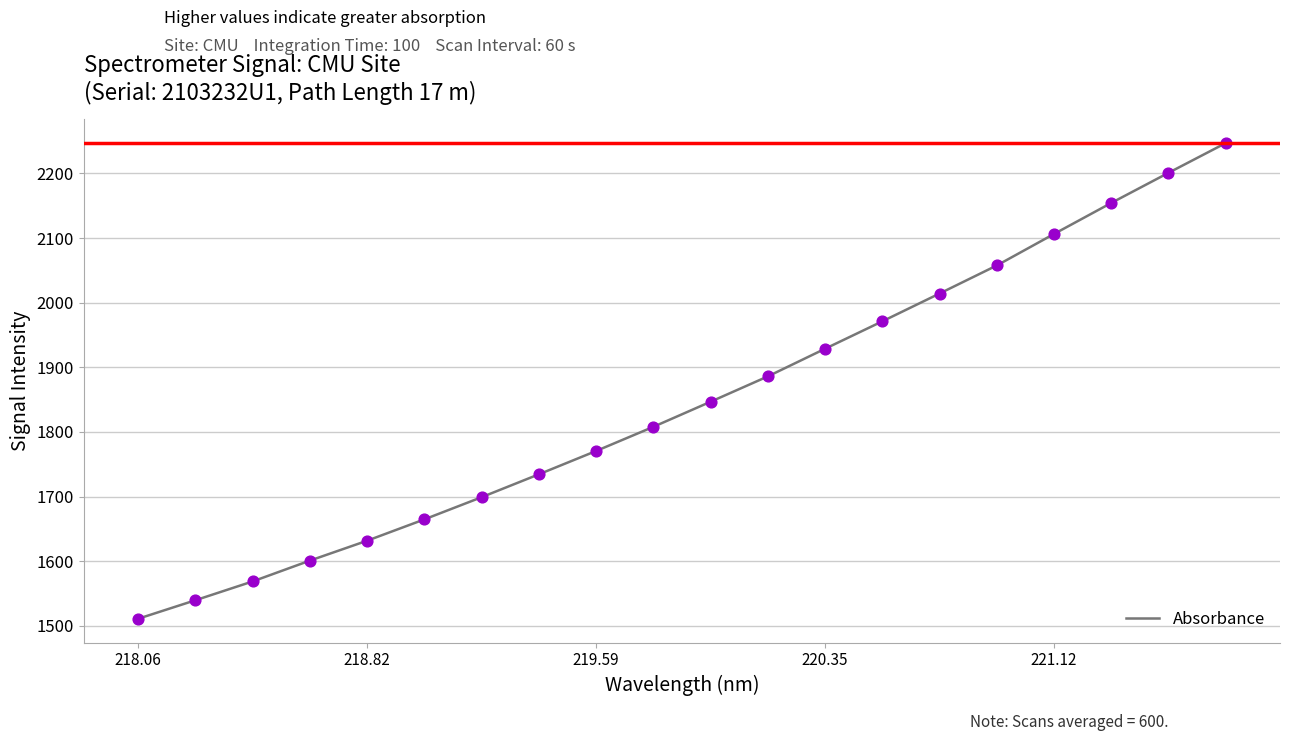

What is the difference between the maximum and minimum values?

735.8